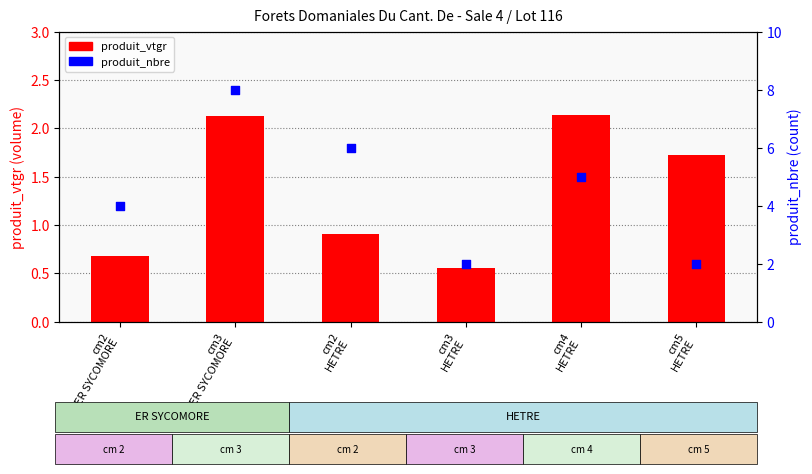

What is the total value across all series at cm3
ER SYCOMORE?

10.1